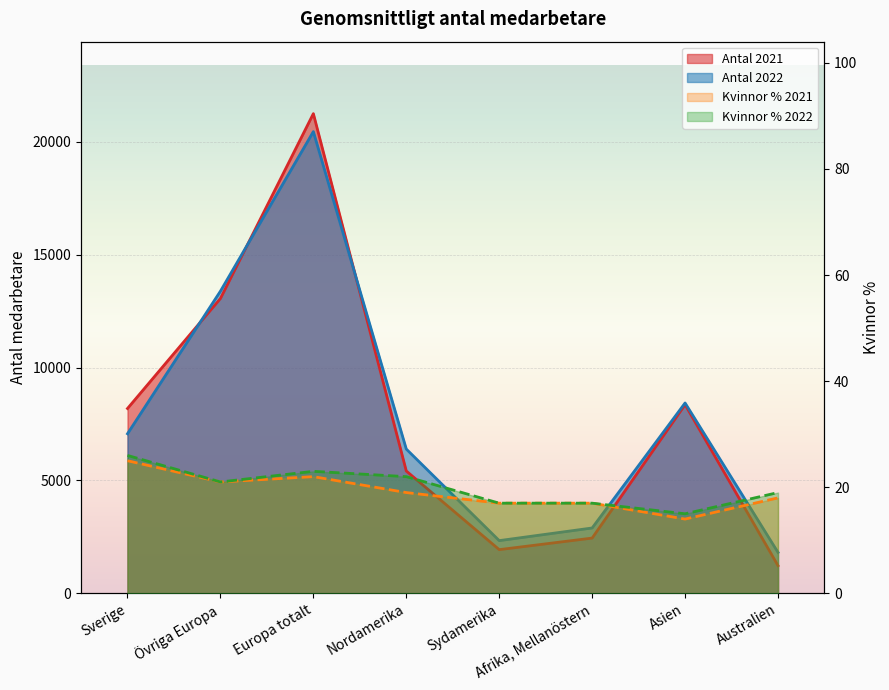

What is the difference between the maximum and minimum values in the Kvinnor % 2021 series?

11